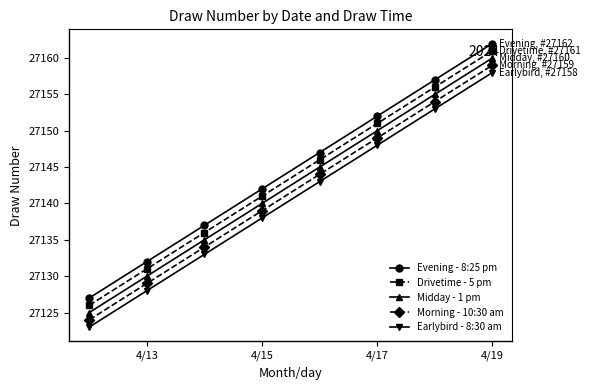

True or false: Evening - 8:25 pm has more than 1 points higher than both neighbors.

False